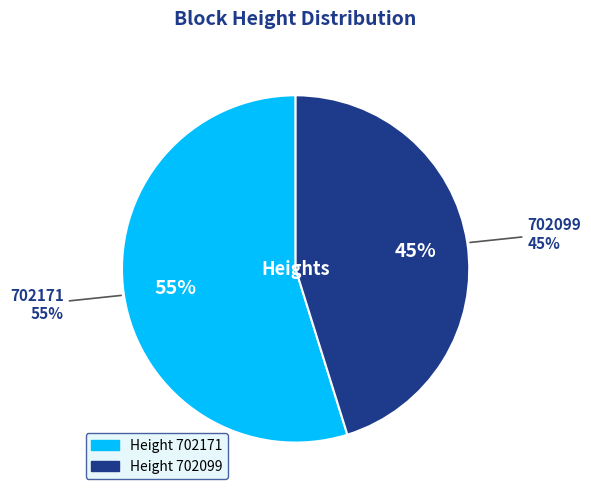

Which category has the biggest portion of the pie?

702171